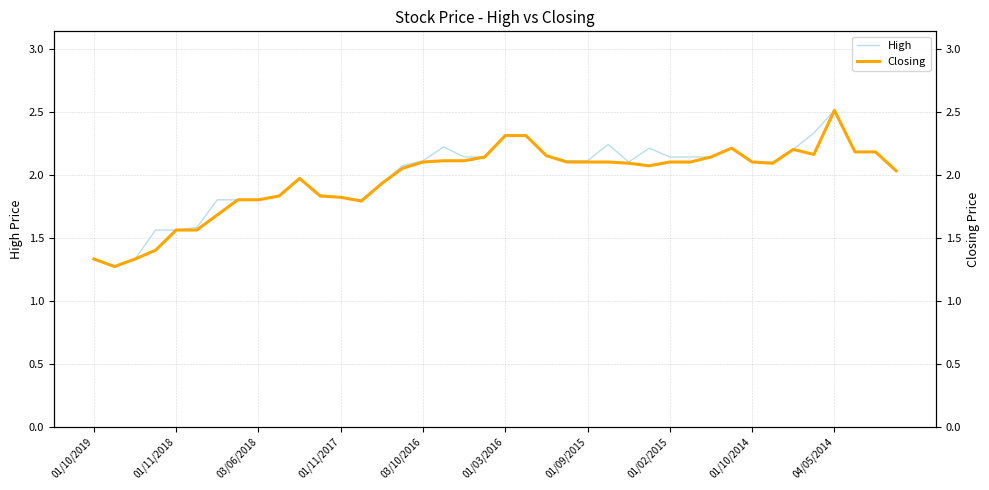

Which category has the highest value in the High series?

04/05/2014